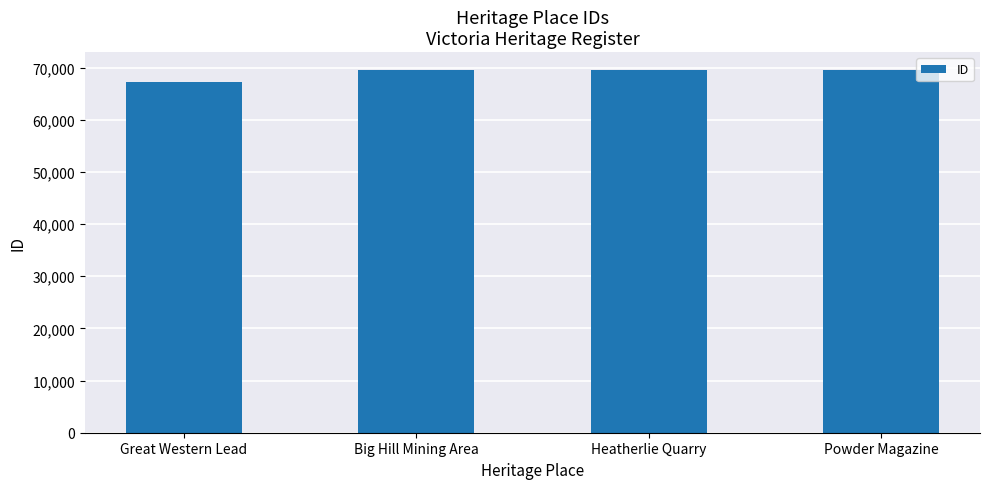

Approximately how many times larger is the value at Heatherlie Quarry compared to Powder Magazine?

1.0